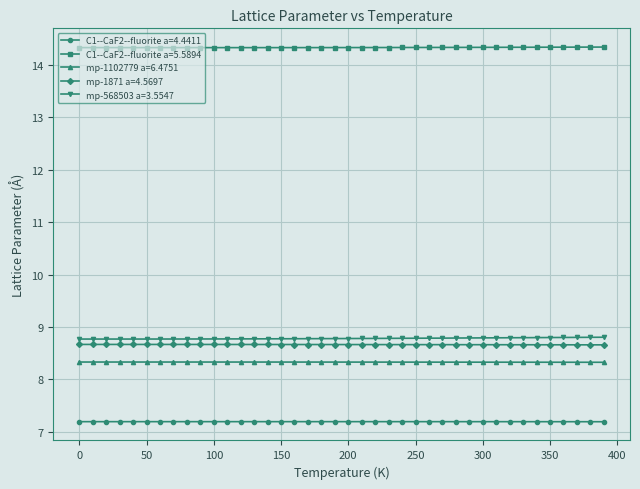

At how many categories does at least one series exceed 11?

40